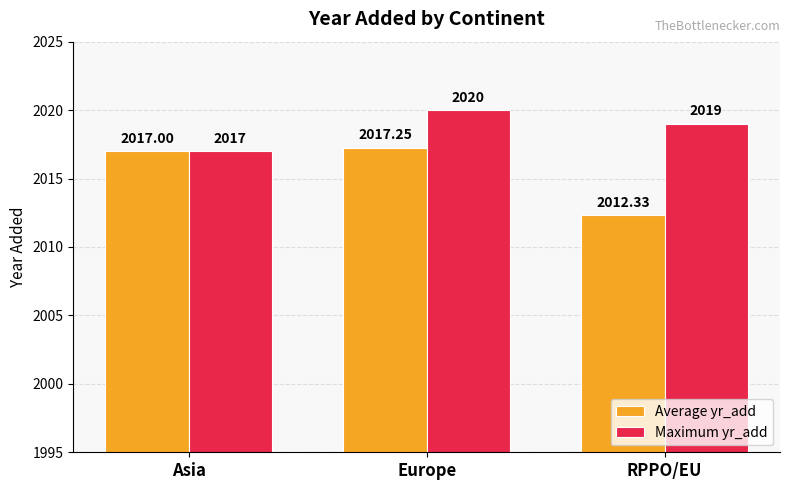

Which series has the widest spread of values?

Average yr_add